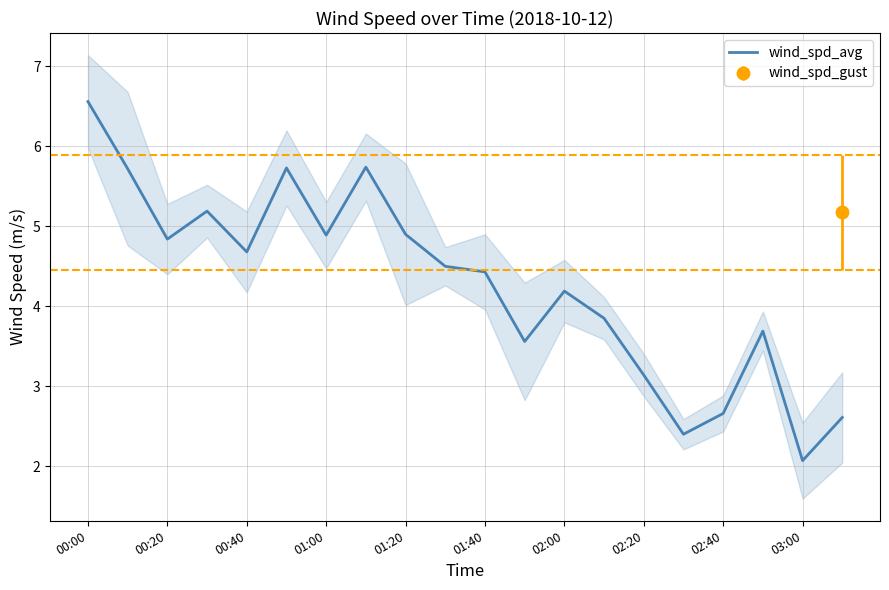

Where does the wind_spd_avg series first go above 4?

00:00